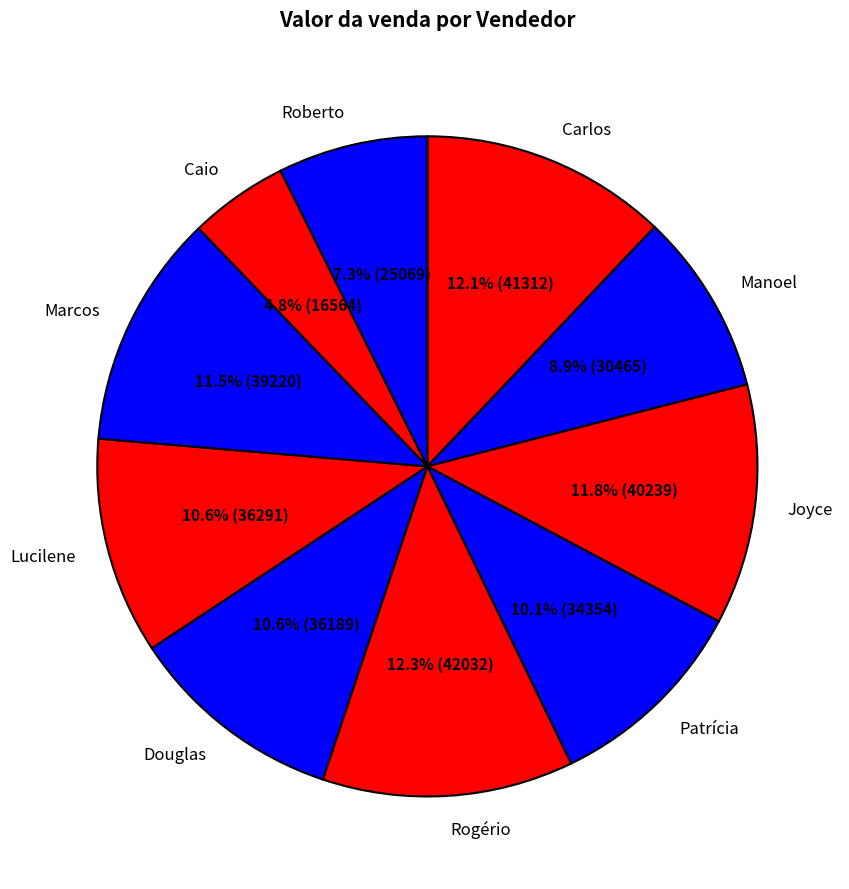

To the nearest percent, what percentage of the pie is Manoel?

9%